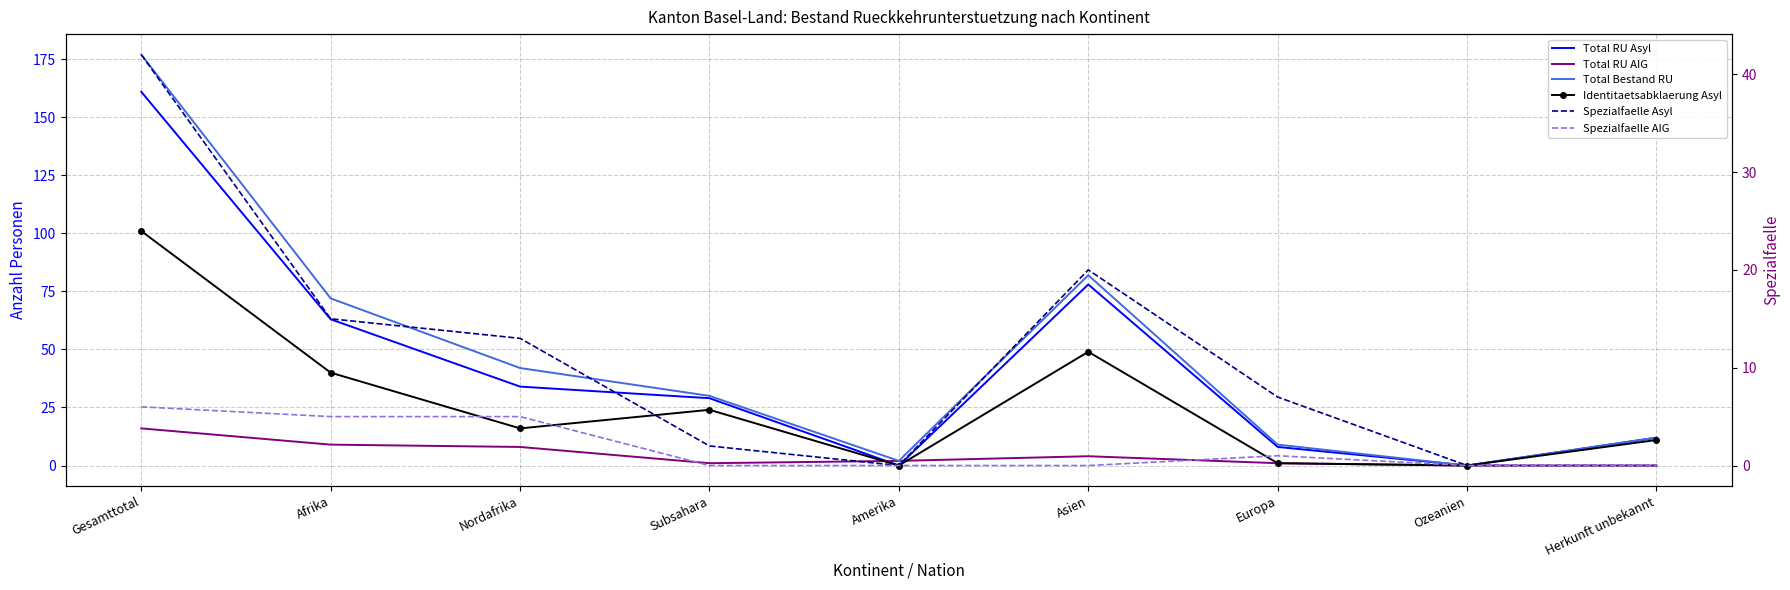

What is the value of the Identitaetsabklaerung Asyl point at the 1st from the left?

101